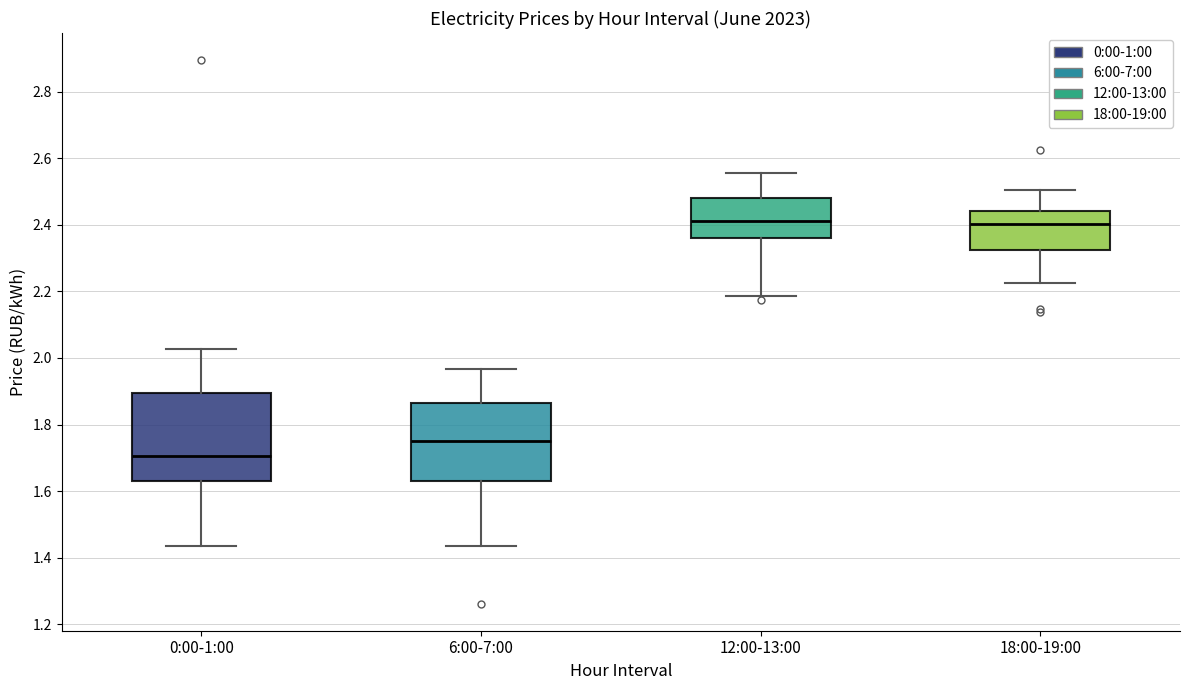

Which box is the tallest, from its lower edge to its upper edge?

0:00-1:00